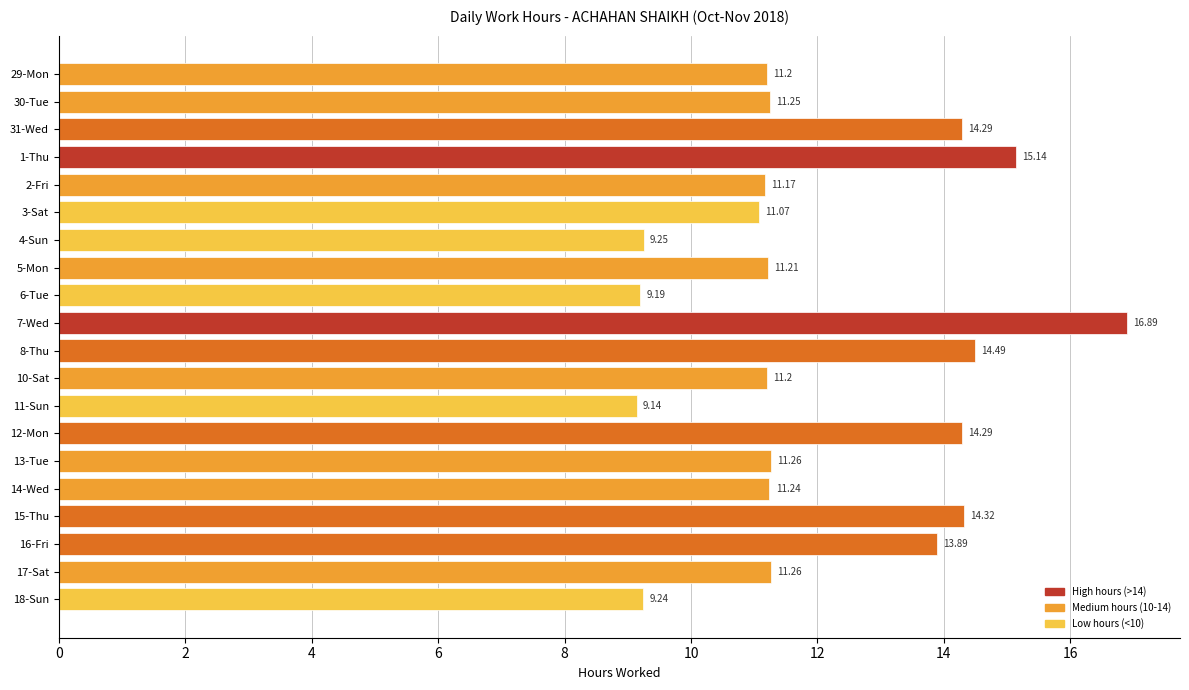

What is the sum of the values at 5-Mon and 6-Tue?

20.4